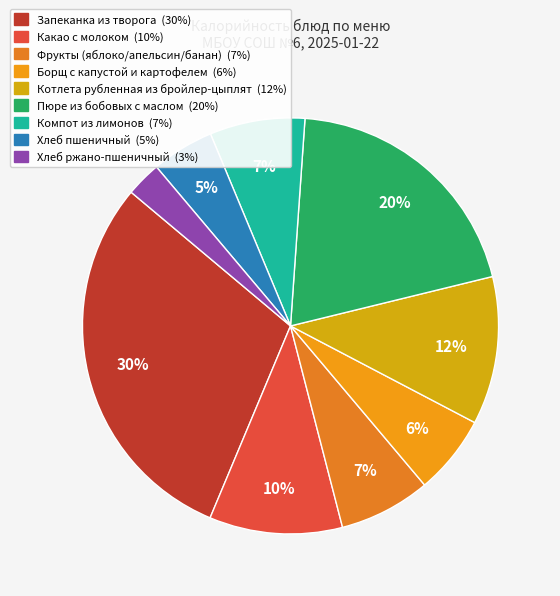

How many slices are in this pie chart?

9